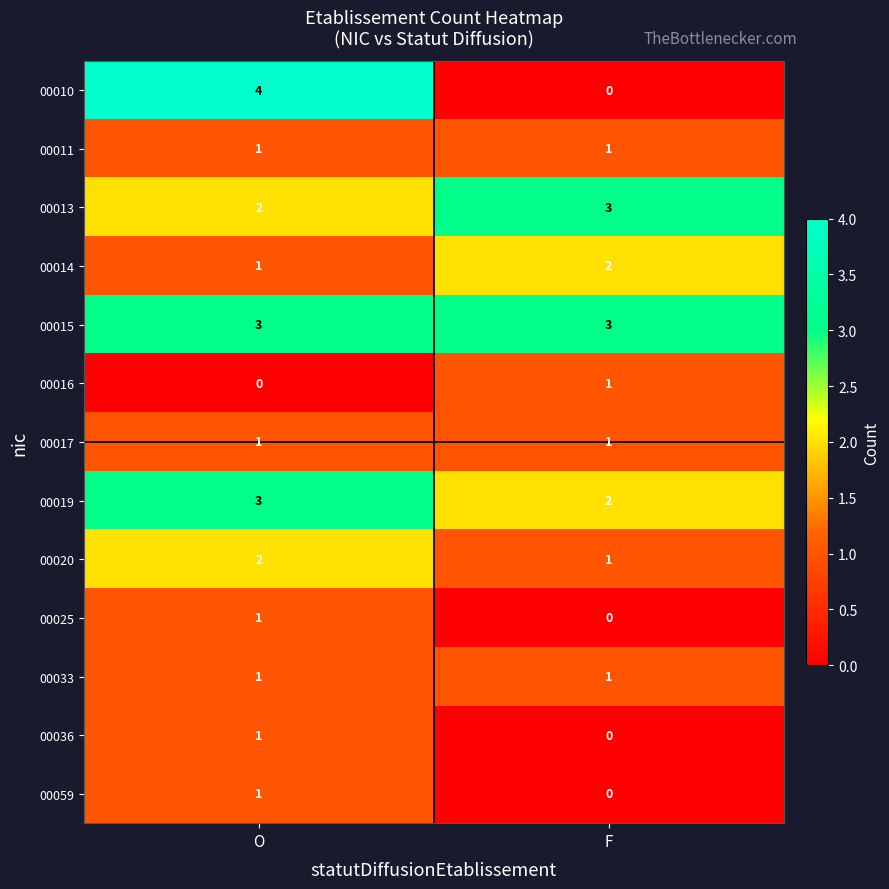

Where is 00036 nearest to the value 0?

F